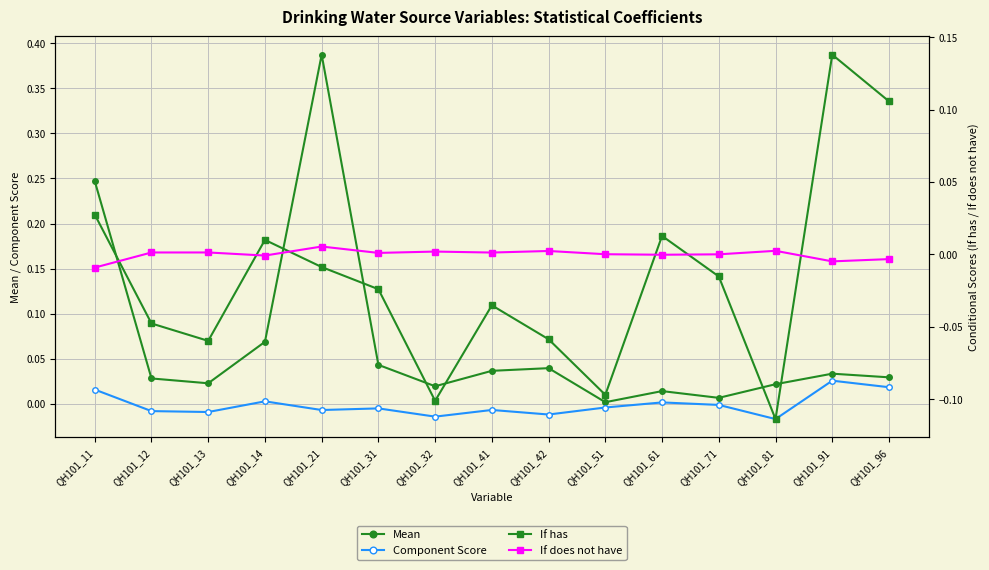

Where is If does not have nearest to the value 0?

QH101_71